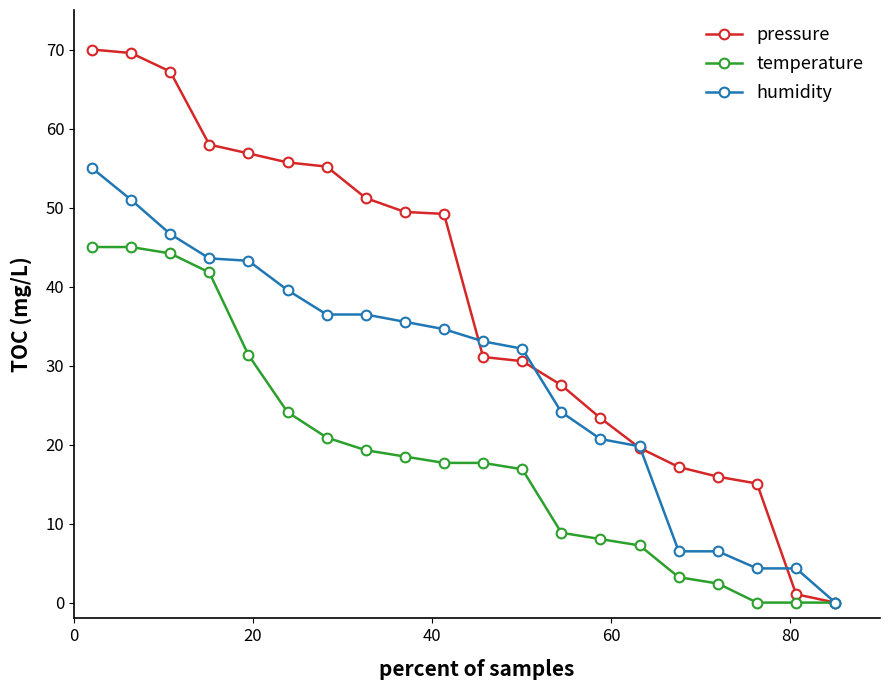

What are all the series names shown in the legend?

pressure, temperature, humidity